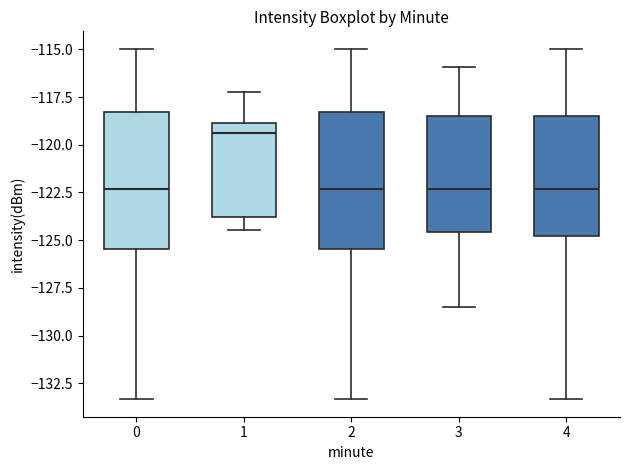

Reading left to right, transcribe this box plot: for each box, give where its median line is, the range the box spans, and where its two whiskers end, as read against the y-axis. The values are not printed on the chart, so give them approximately, as read against the axis.

0: median -122.5, box -125.5 to -118.5, whiskers -133.5 to -115.0
1: median -119.5, box -124.0 to -119.0, whiskers -124.5 to -117.0
2: median -122.5, box -125.5 to -118.5, whiskers -133.5 to -115.0
3: median -122.5, box -124.5 to -118.5, whiskers -128.5 to -116.0
4: median -122.5, box -125.0 to -118.5, whiskers -133.5 to -115.0